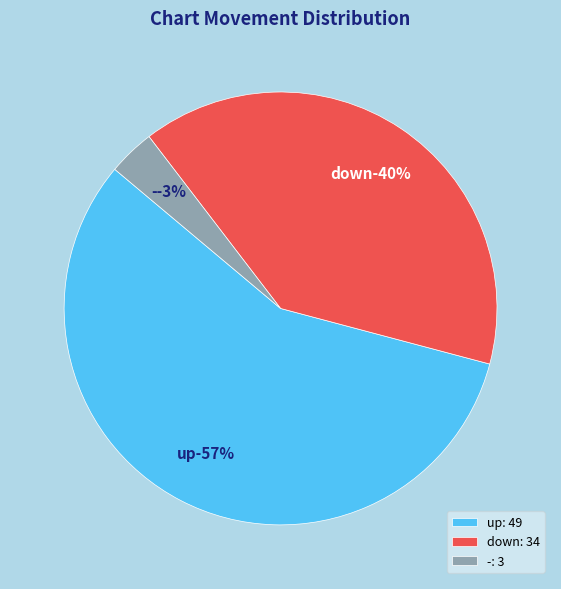

To the nearest percent, what is the difference between the largest and smallest slice percentages?

53%